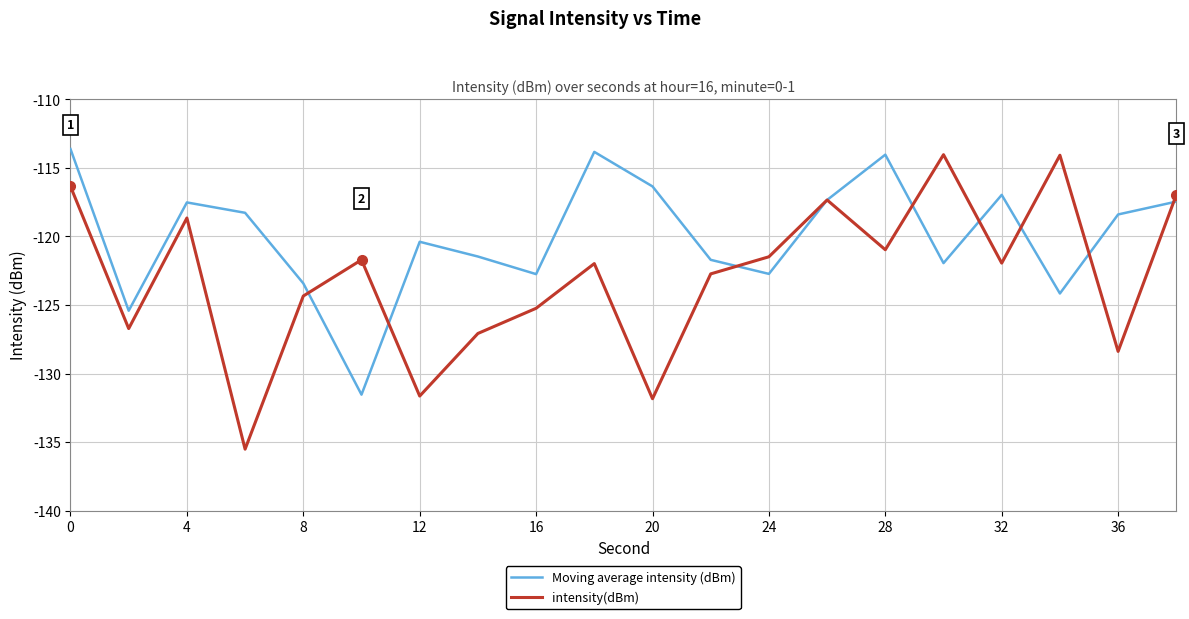

What is the smallest value displayed?

-135.5